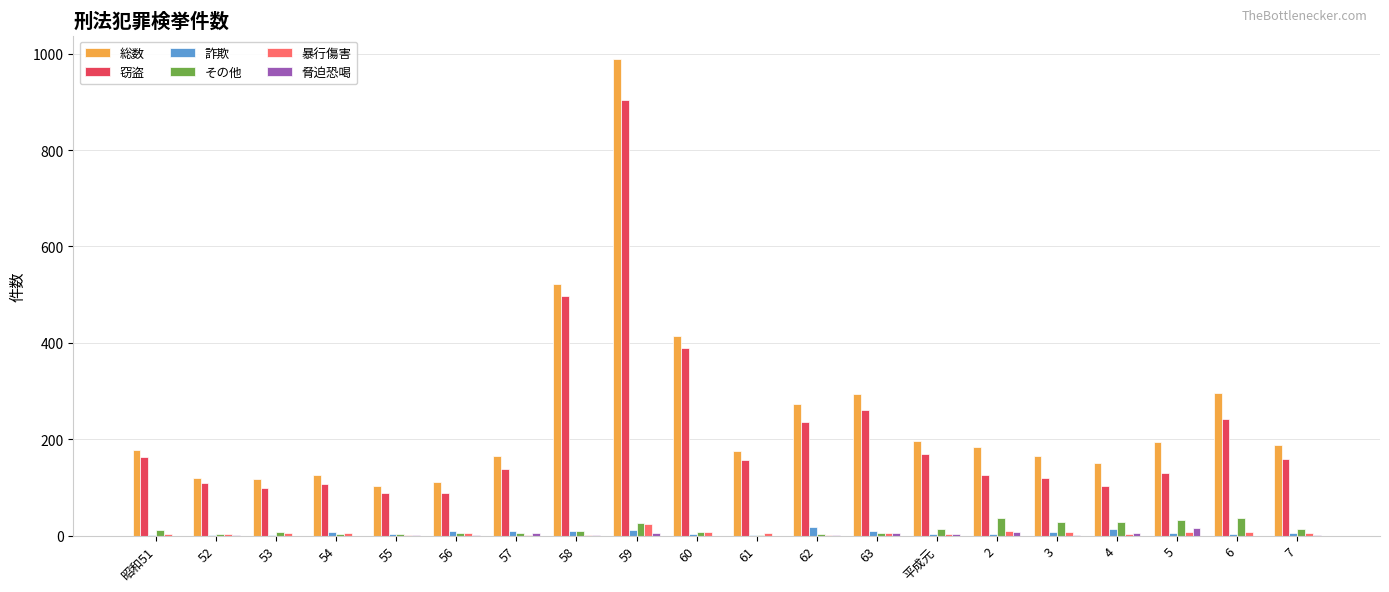

What is the sum of all 詐欺 values?

128